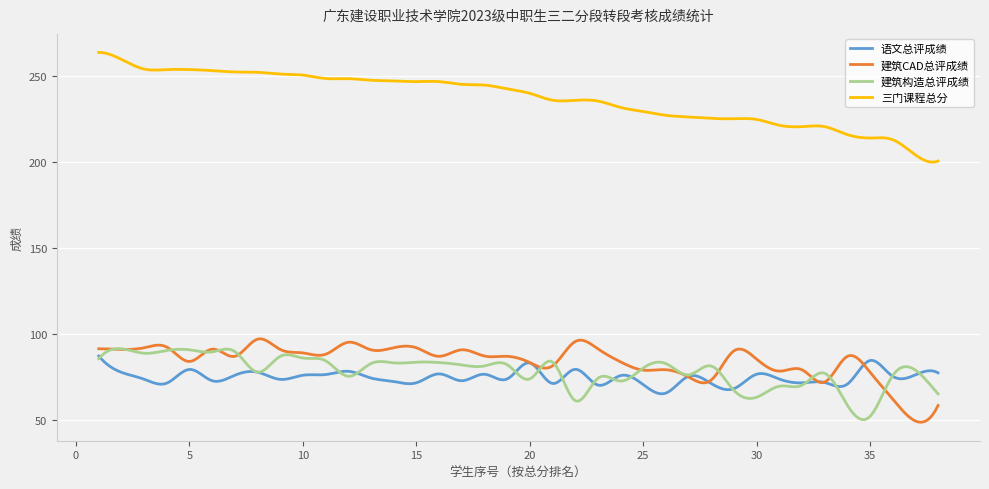

Which series has the largest total across all categories?

三门课程总分